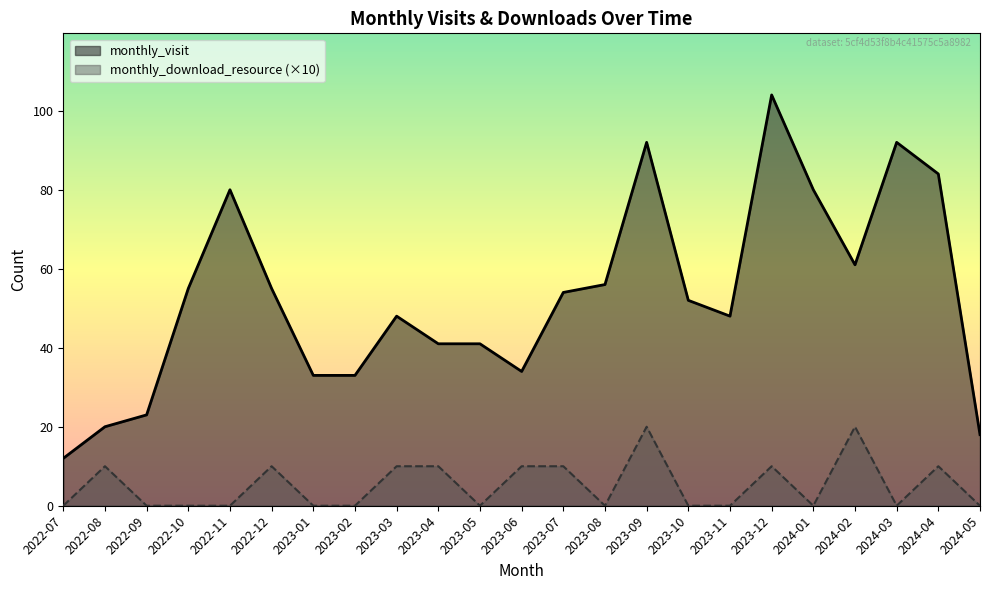

What is the label of the 9th point from the left?

2023-03